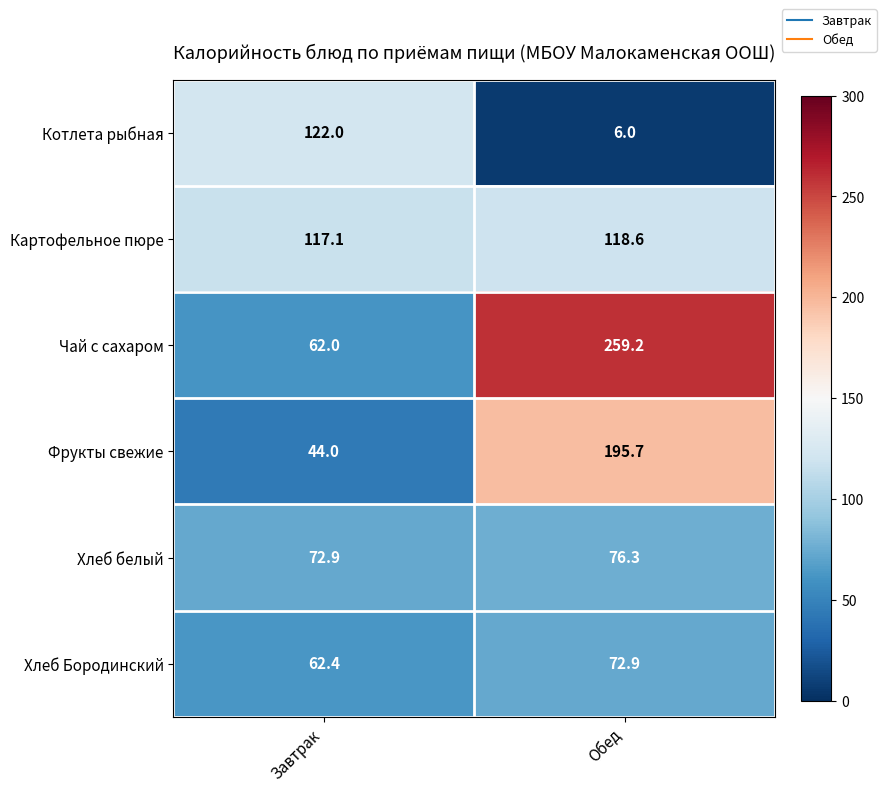

What is the sum of all Чай с сахаром values?

321.2